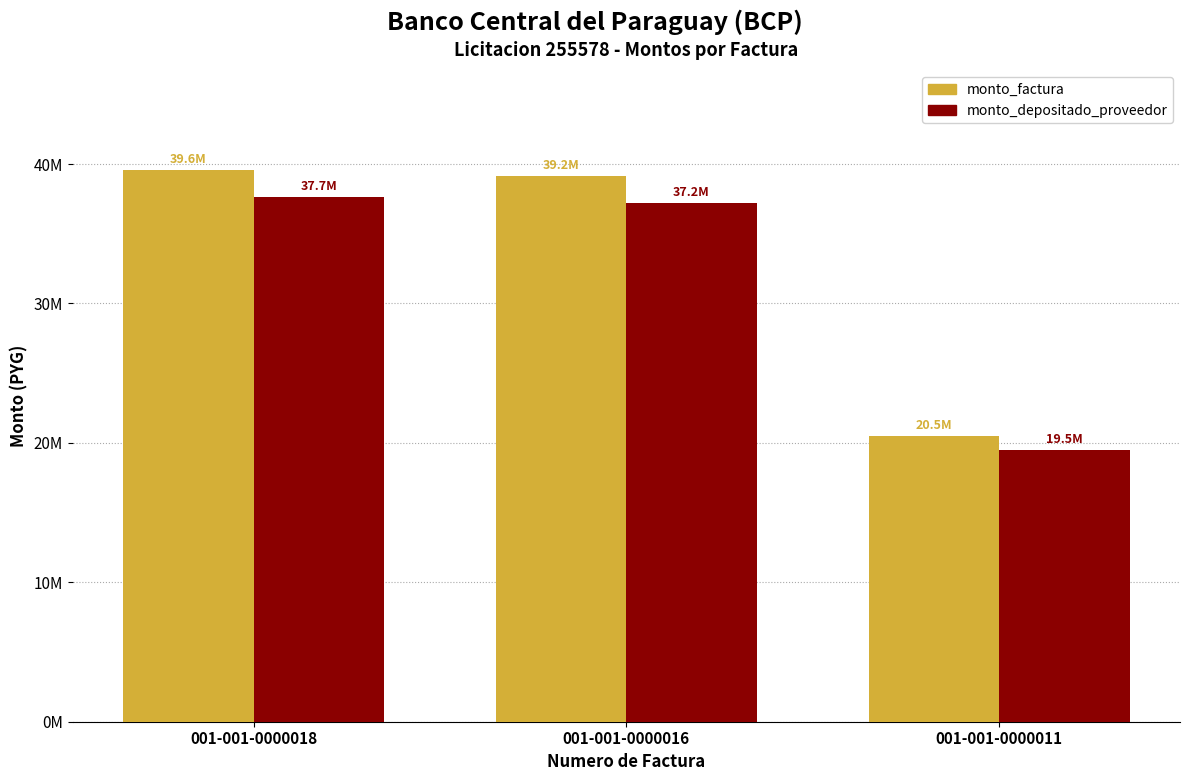

What is the value of the monto_depositado_proveedor bar at the 2nd from the left?

37229992